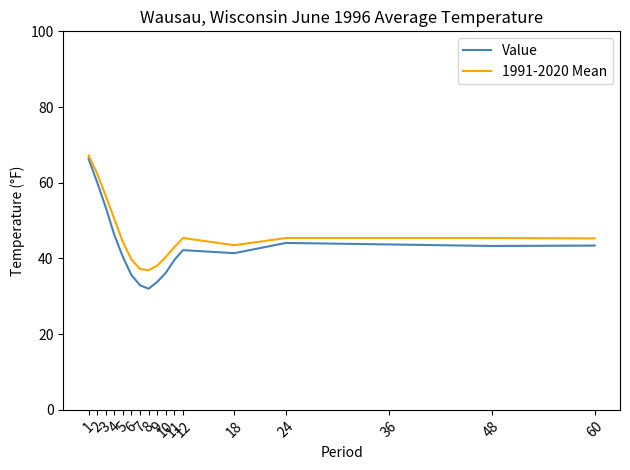

What is the approximate value of 1991-2020 Mean at 60?

45.3